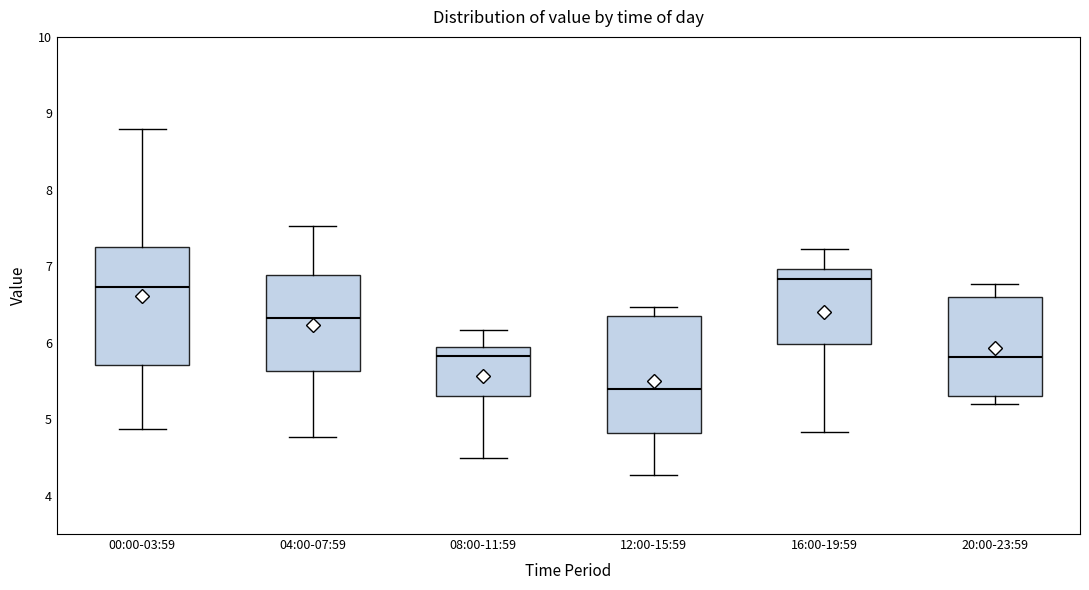

Reading left to right, transcribe this box plot: for each box, give where its median line is, the range the box spans, and where its two whiskers end, as read against the y-axis. The values are not printed on the chart, so give them approximately, as read against the axis.

00:00-03:59: median 6.7, box 5.7 to 7.3, whiskers 4.9 to 8.8
04:00-07:59: median 6.3, box 5.6 to 6.9, whiskers 4.8 to 7.5
08:00-11:59: median 5.8, box 5.3 to 6.0, whiskers 4.5 to 6.2
12:00-15:59: median 5.4, box 4.8 to 6.4, whiskers 4.3 to 6.5
16:00-19:59: median 6.8, box 6.0 to 7.0, whiskers 4.8 to 7.2
20:00-23:59: median 5.8, box 5.3 to 6.6, whiskers 5.2 to 6.8